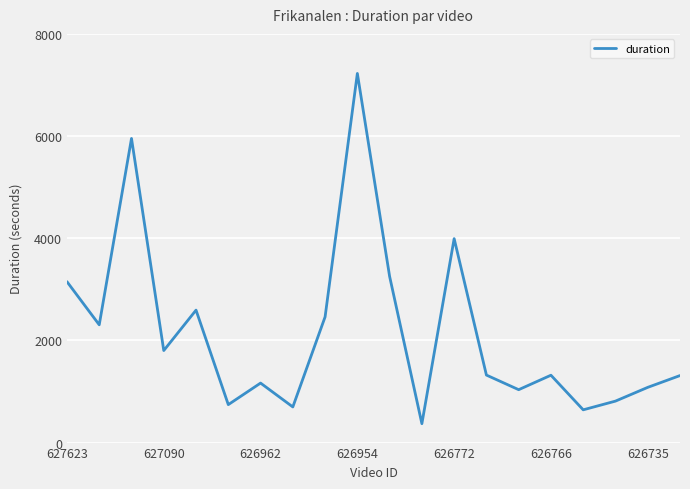

What is the difference between the maximum and minimum values?

6856.0